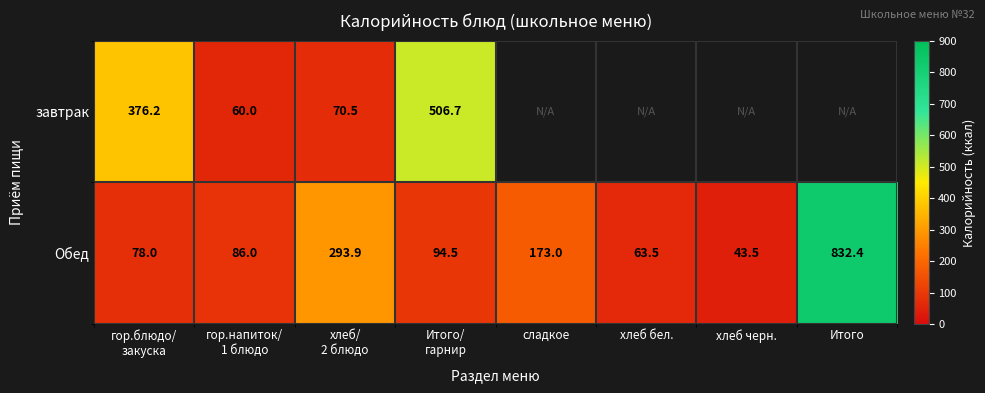

What is the smallest value displayed?

43.5